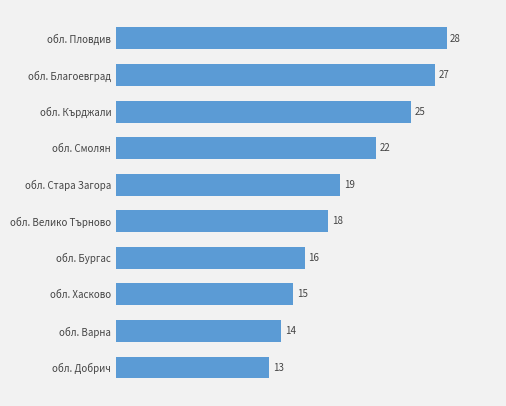

Where is the data nearest to the value 20?

обл. Стара Загора